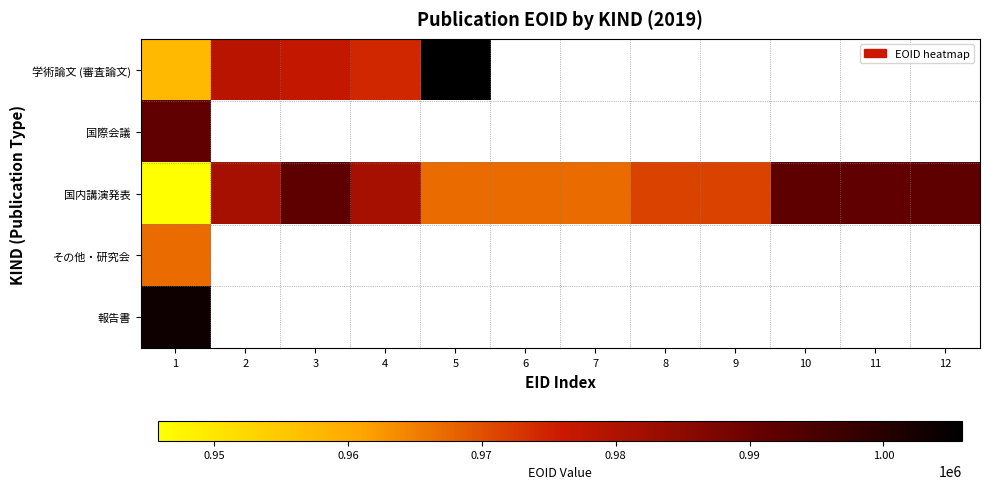

Rank the series by their maximum value, from highest to lowest.

学術論文 (審査論文), 報告書, 国内講演発表, 国際会議, その他・研究会